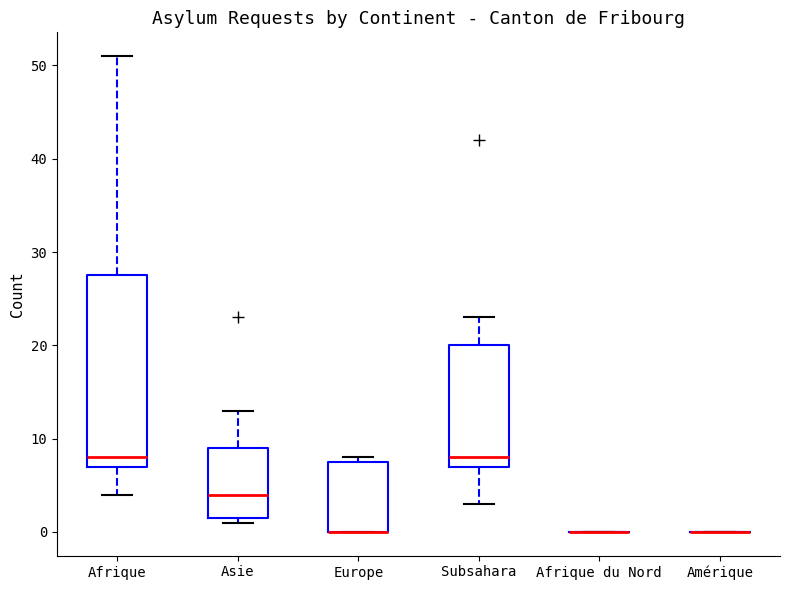

Reading left to right, transcribe this box plot: for each box, give where its median line is, the range the box spans, and where its two whiskers end, as read against the y-axis. The values are not printed on the chart, so give them approximately, as read against the axis.

Afrique: median 8, box 7 to 28, whiskers 4 to 51
Asie: median 4, box 2 to 9, whiskers 1 to 13
Europe: median 0 (drawn on the box's lower edge), box 0 to 8, whiskers 0 to 8 (just above the box's upper edge)
Subsahara: median 8, box 7 to 20, whiskers 3 to 23
Afrique du Nord: box collapsed to a line at 0, whiskers 0 to 0
Amérique: box collapsed to a line at 0, whiskers 0 to 0